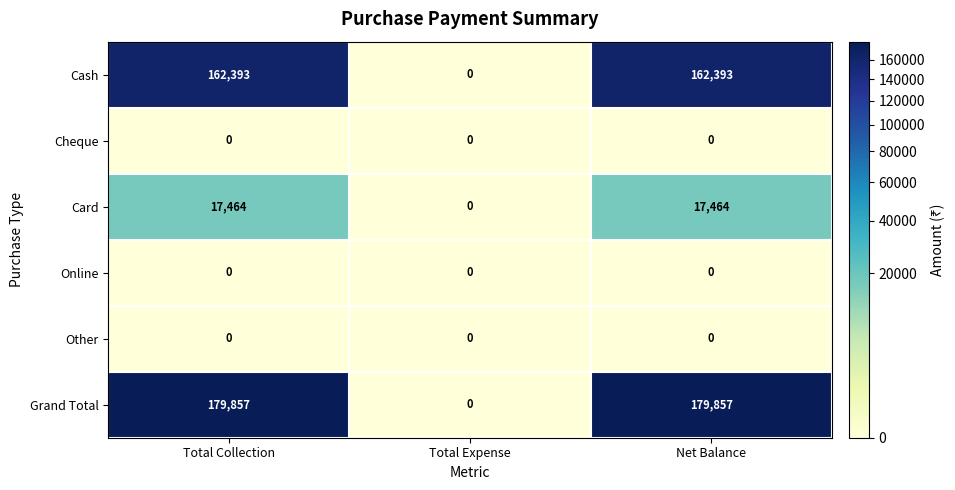

Which series has the widest spread of values?

Grand Total